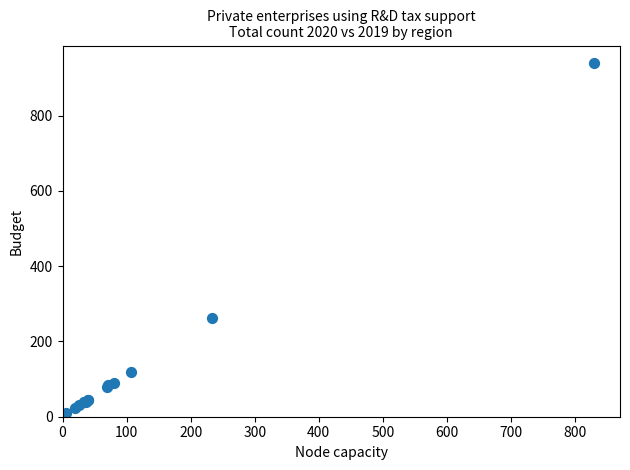

What Y value in the scatter plot is closest to 474?

262